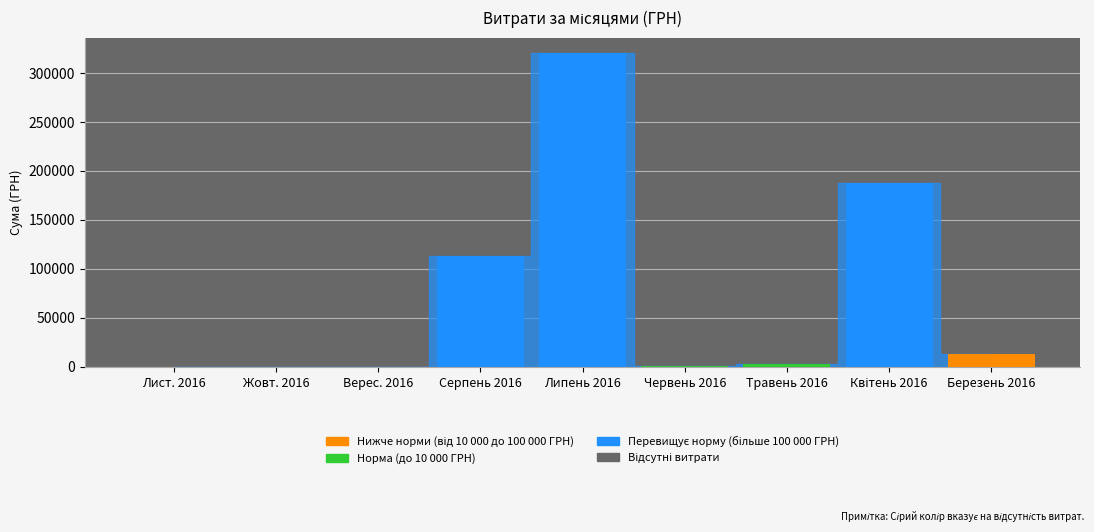

What is the maximum value for Перевищує 100 000 ГРН?

320133.1